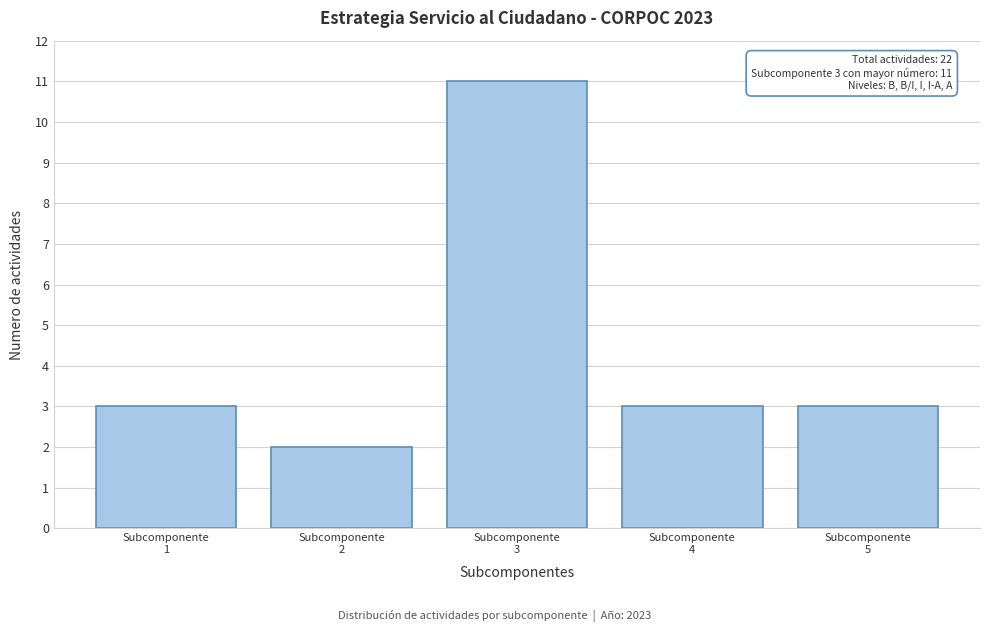

Reading left to right, transcribe all the data shown in this chart.

3	2	11	3	3